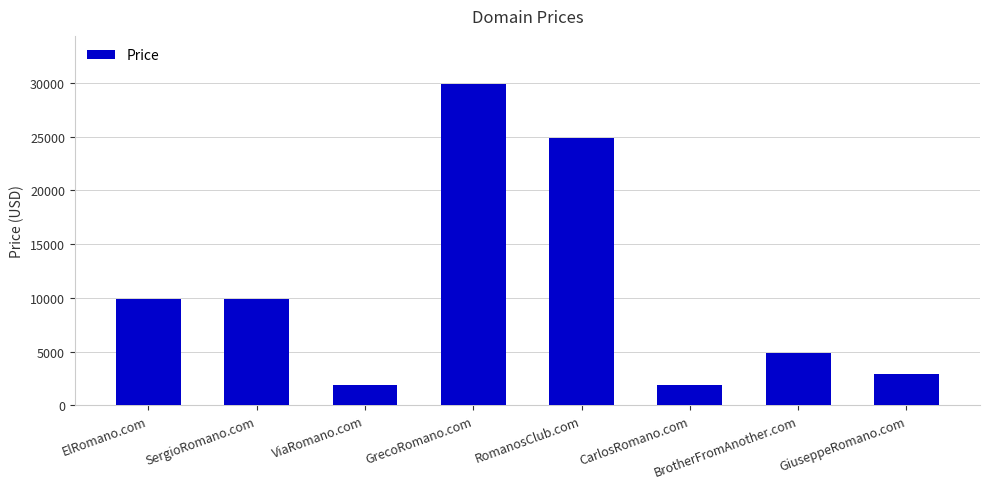

Count the number of categories in the chart.

8